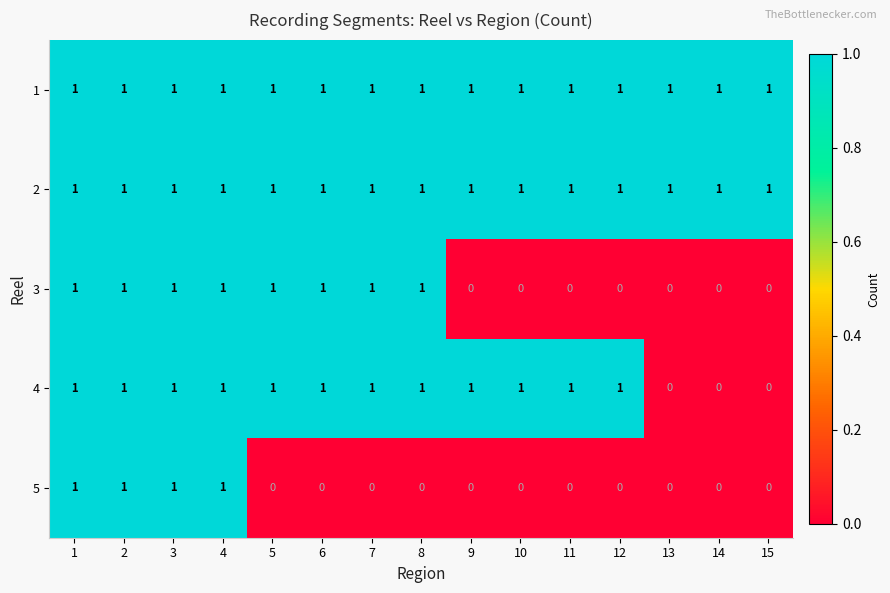

Is it true that 4 equals 0 at 1?

False